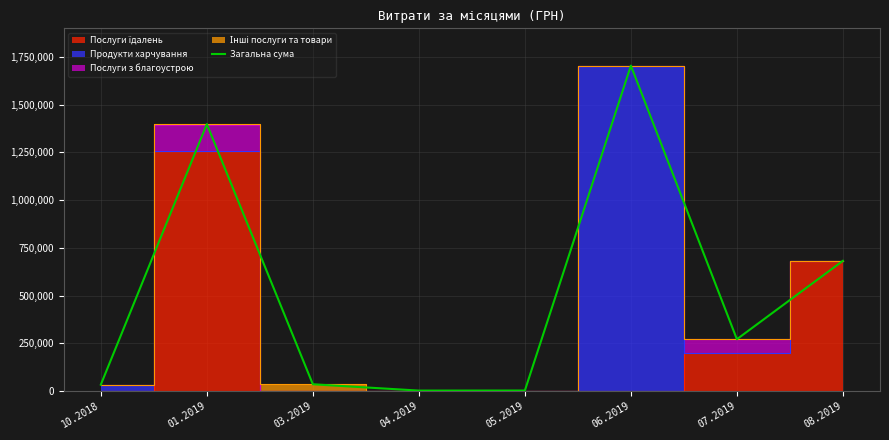

How many interior local peaks (higher than both neighbors) does the data have?

2